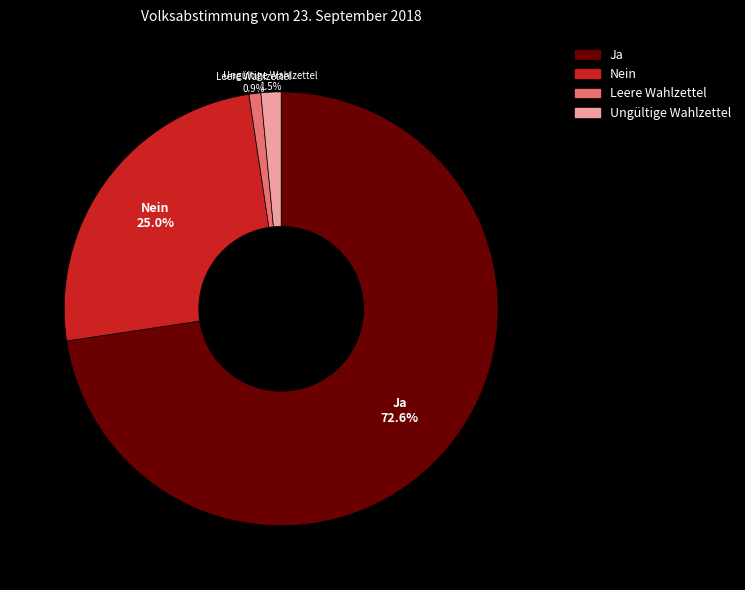

Is there any slice that represents more than half of the pie?

Yes